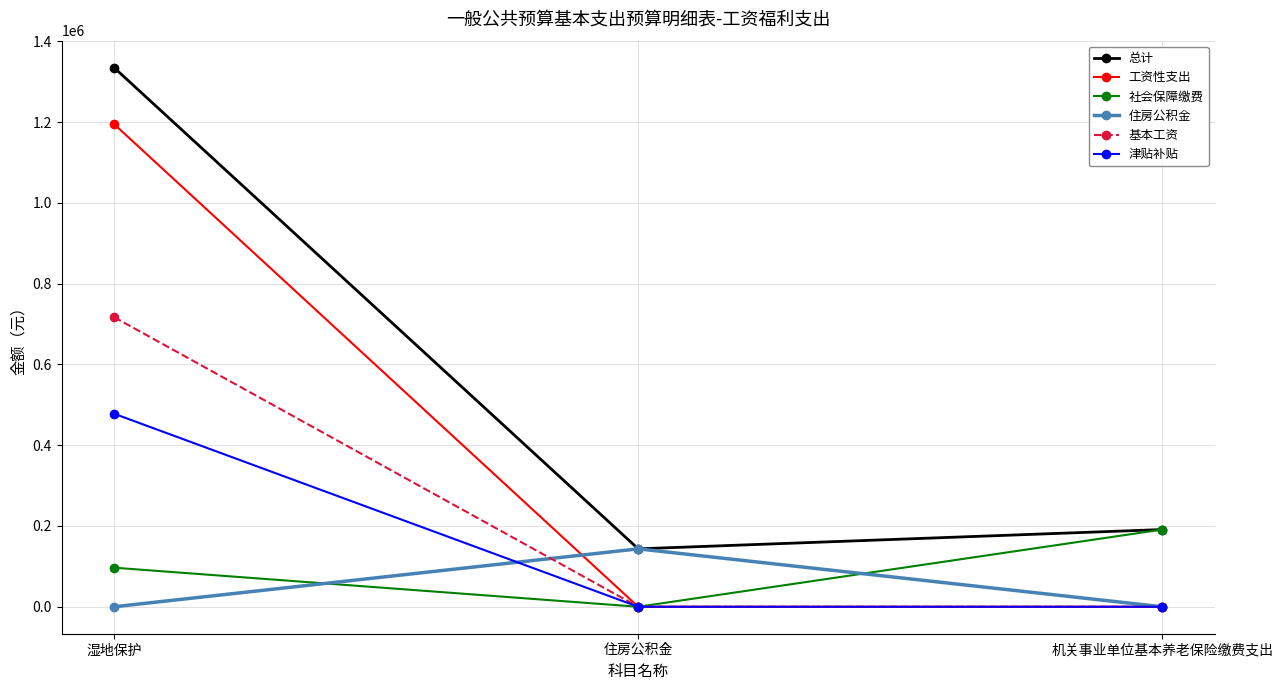

Is it true that 住房公积金 equals 90894.6 at 湿地保护?

False